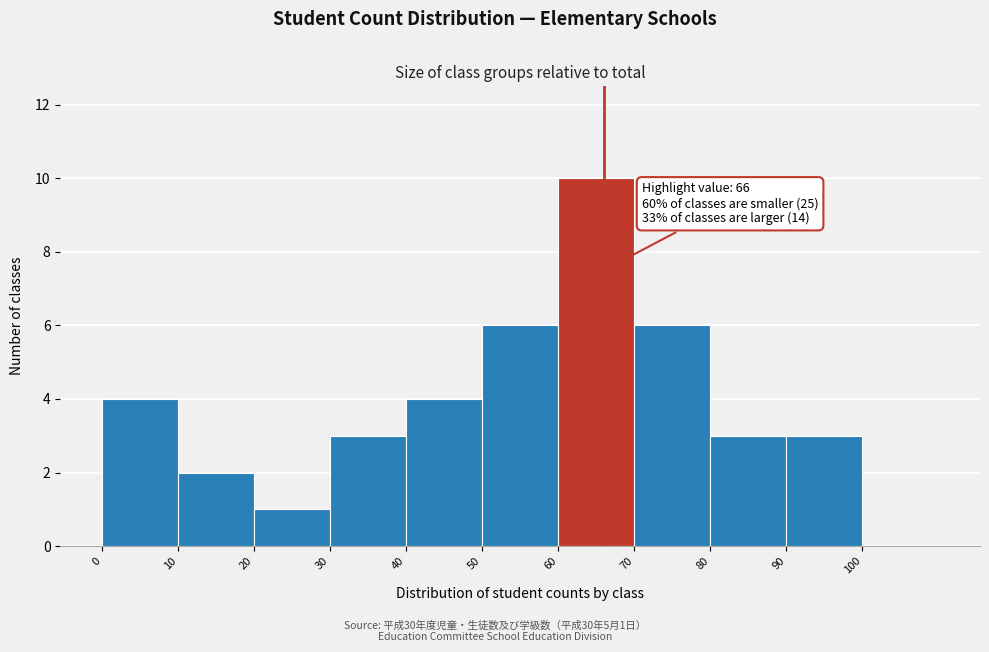

Which range on the x-axis has the tallest bar?

60 to 70